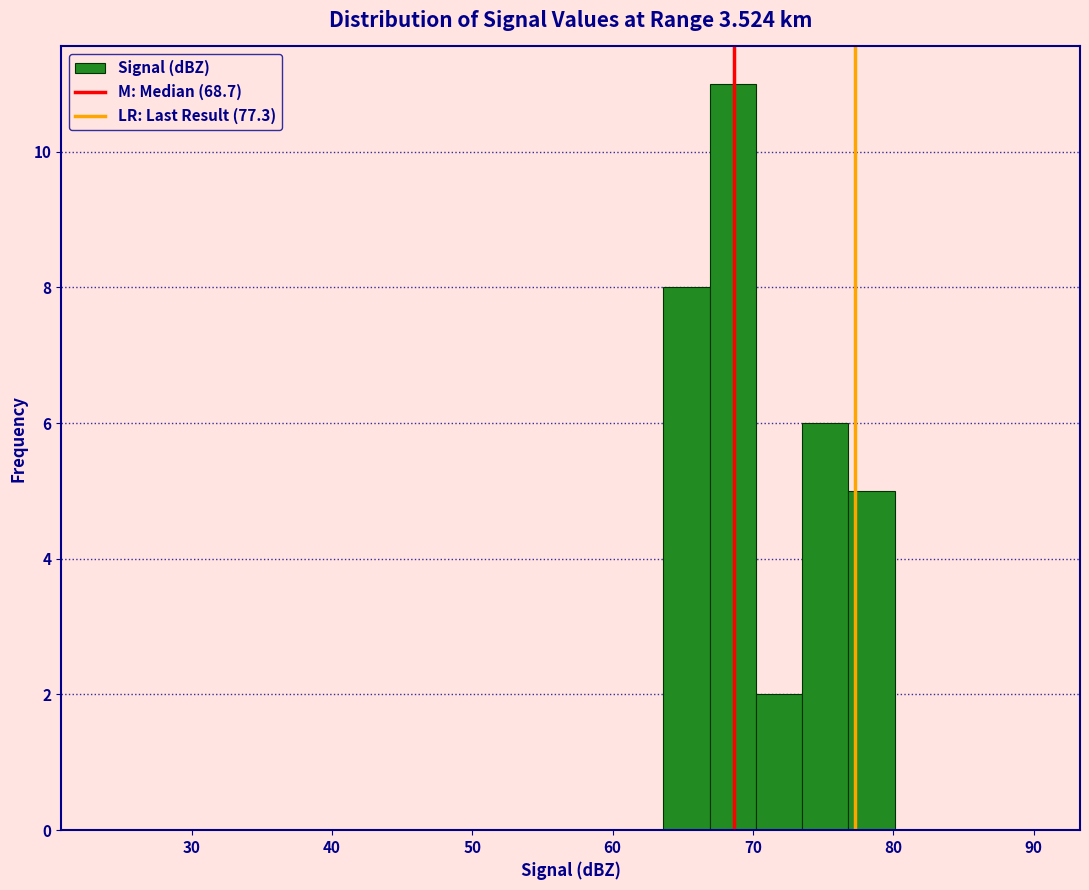

Read against the x-axis, roughly where is the centre of the tallest bar?

69